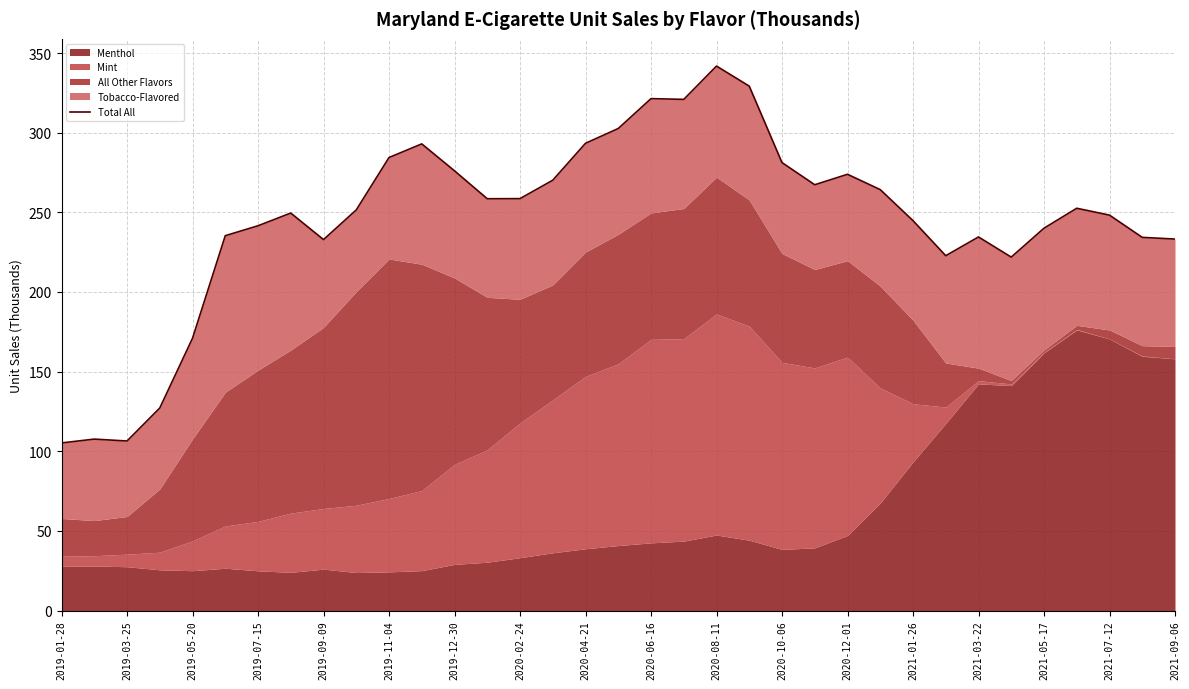

The value of Total All at 2020-10-06 is 112.4. True or false?

False